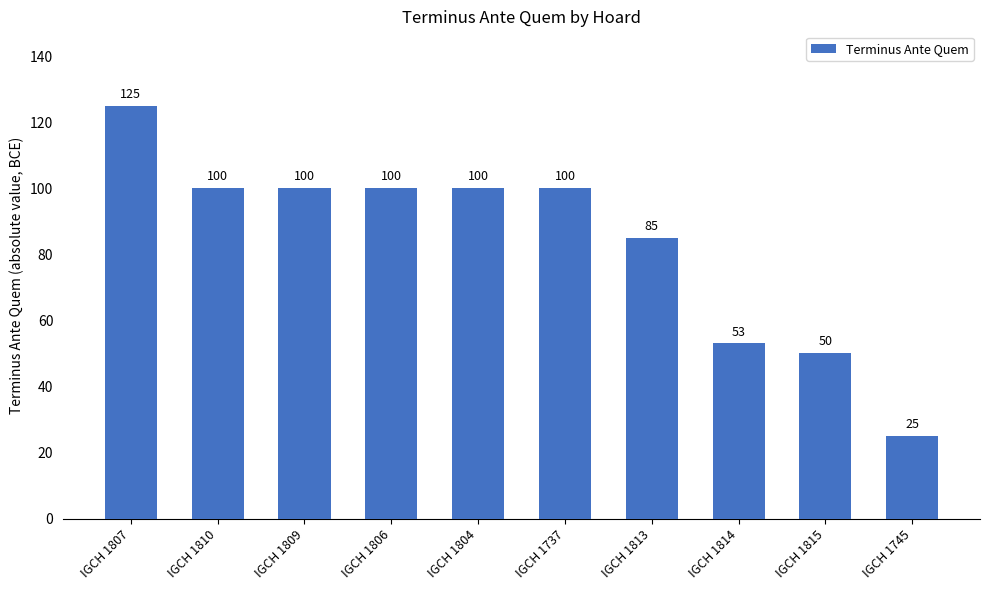

What position from the left is IGCH 1810?

2